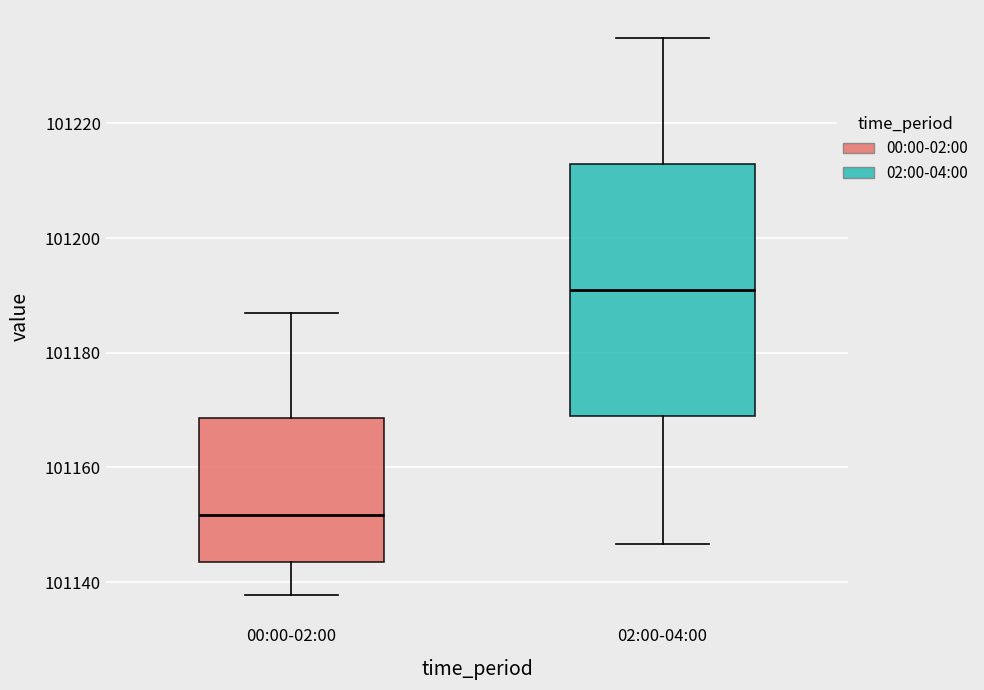

Reading left to right, transcribe this box plot: for each box, give where its median line is, the range the box spans, and where its two whiskers end, as read against the y-axis. The values are not printed on the chart, so give them approximately, as read against the axis.

00:00-02:00: median 101152, box 101144 to 101168, whiskers 101138 to 101188
02:00-04:00: median 101192, box 101168 to 101212, whiskers 101146 to 101234